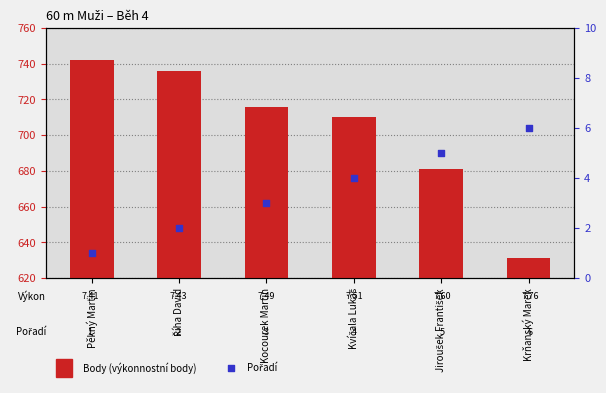

Which series has the largest Y range (max minus min)?

Body